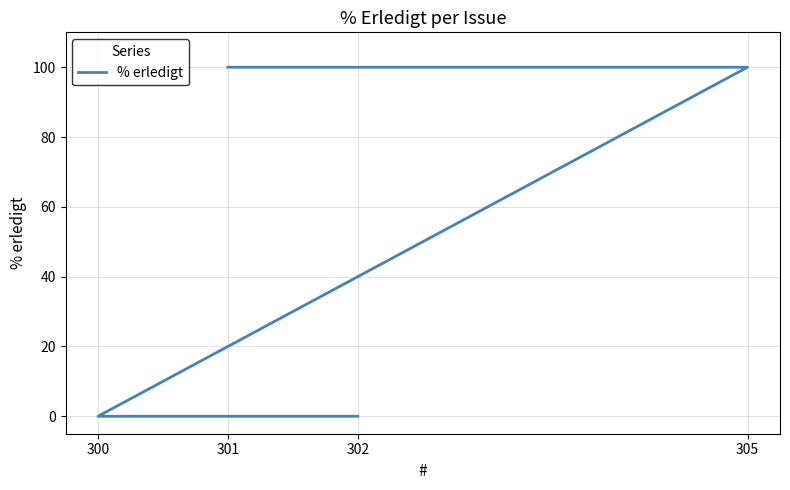

Reading left to right, extract all data points from this chart.

0	0	100	100